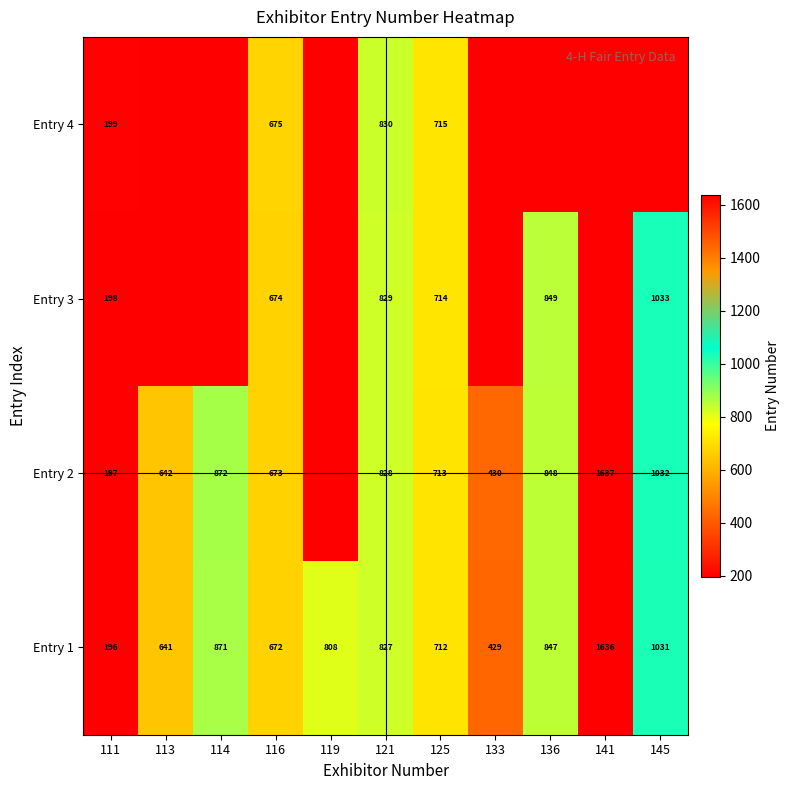

What is the lowest value of the Entry 1 series?

196